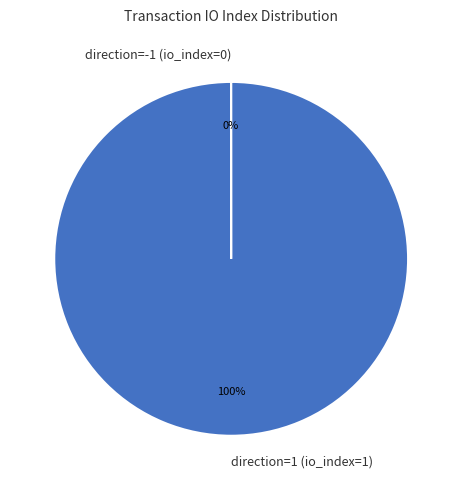

Is it true that direction=1 (io_index=1) is 100% of the pie?

True